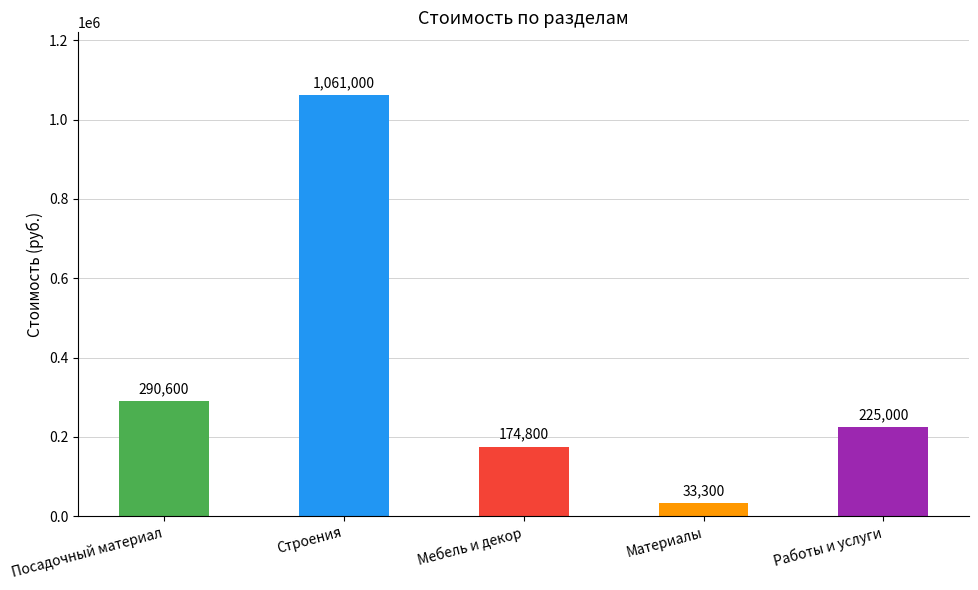

Read the value at Материалы, to the nearest 10.

33300